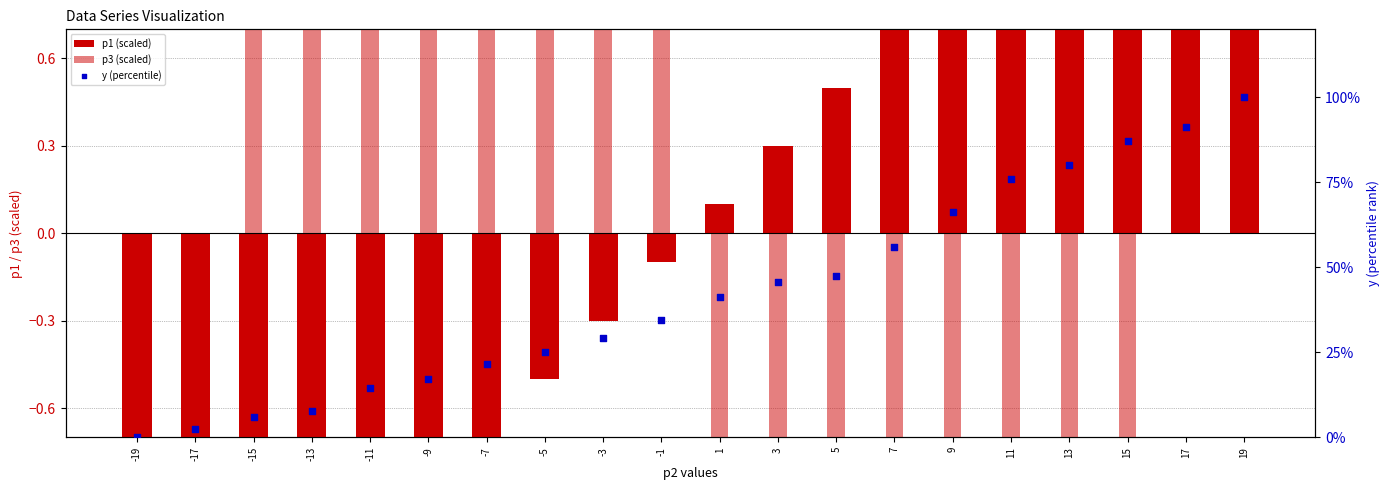

Which series contains the highest Y value?

y (percentile)